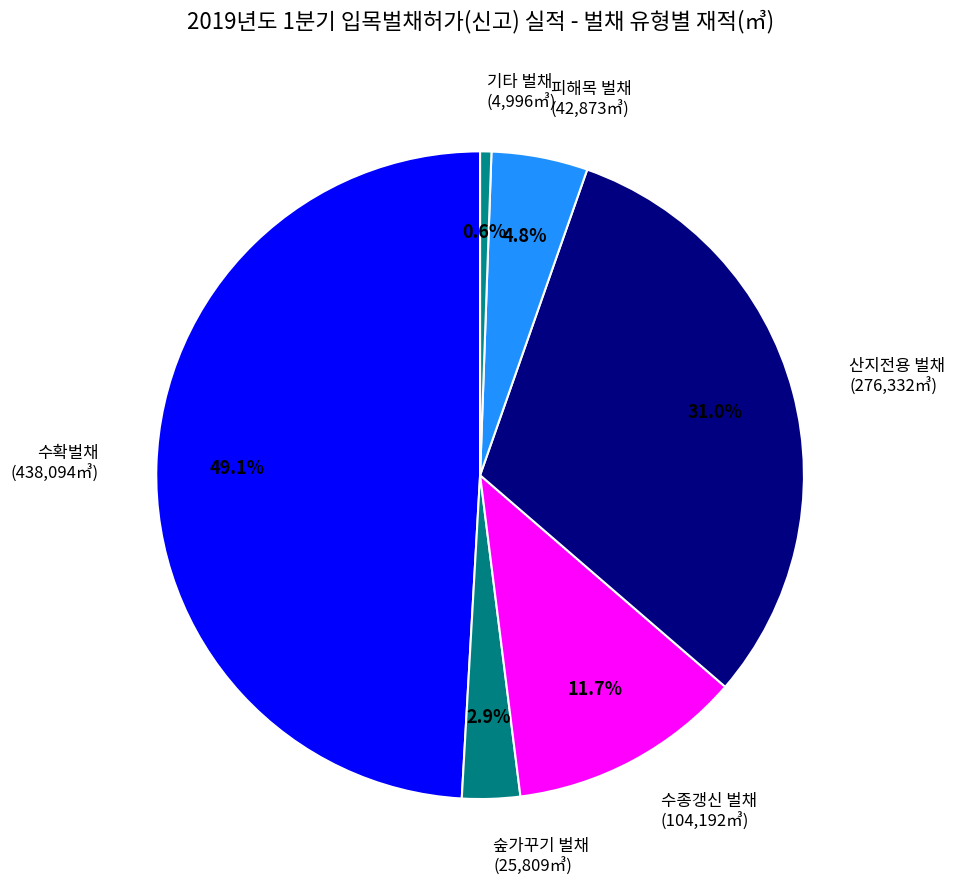

What is the smallest slice in the pie chart?

기타 벌채